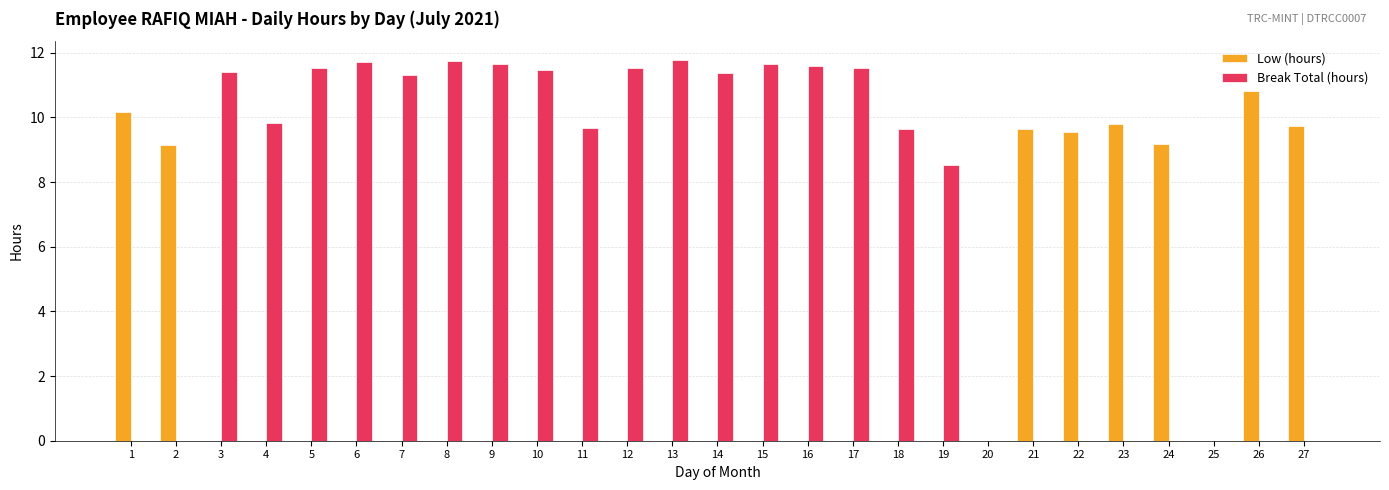

At which label does Low (hours) reach its peak?

26